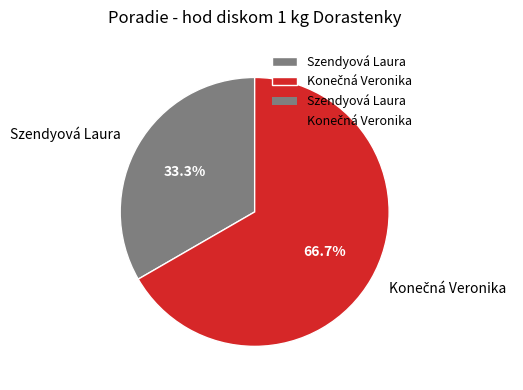

Is there any slice that represents more than half of the pie?

Yes